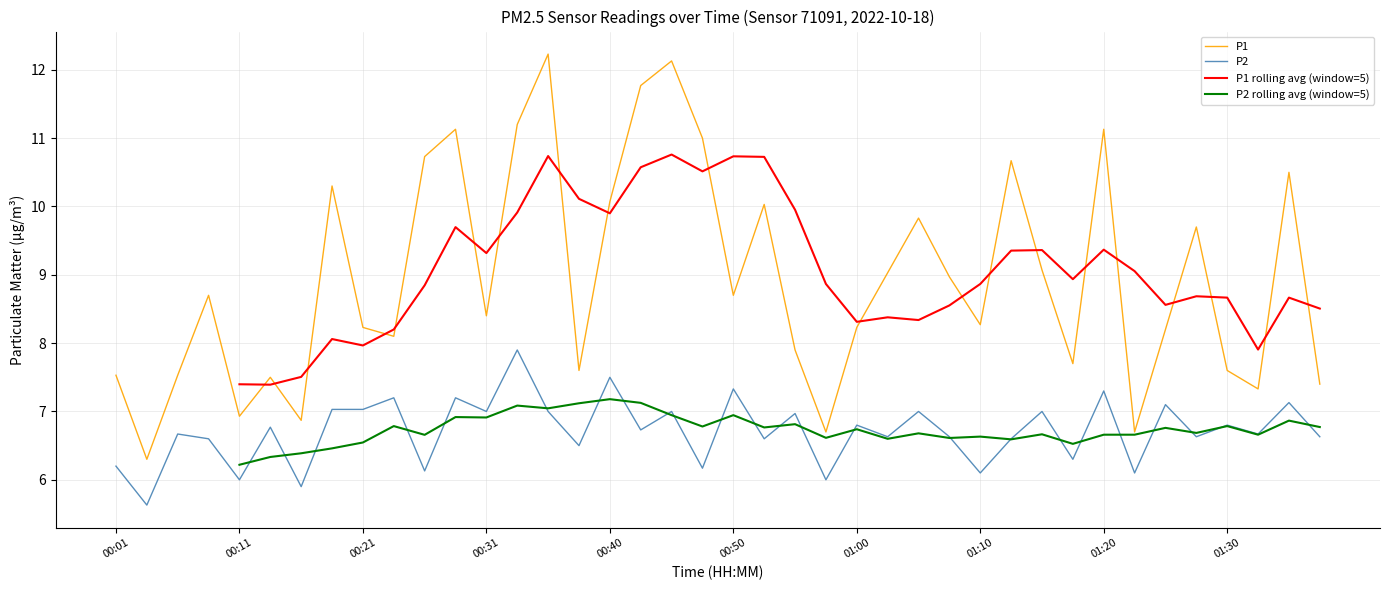

True or false: P1 has more than 1 interior local peaks.

True